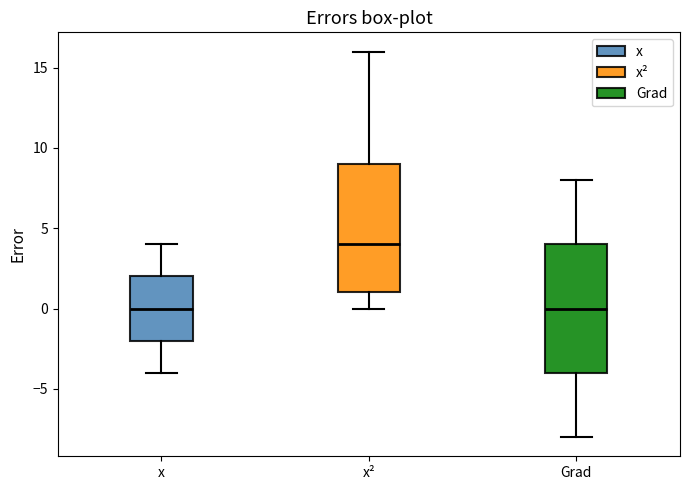

Where is the upper edge of the box for x² on the y-axis? The values are not printed on the chart, so give them approximately, as read against the axis.

9